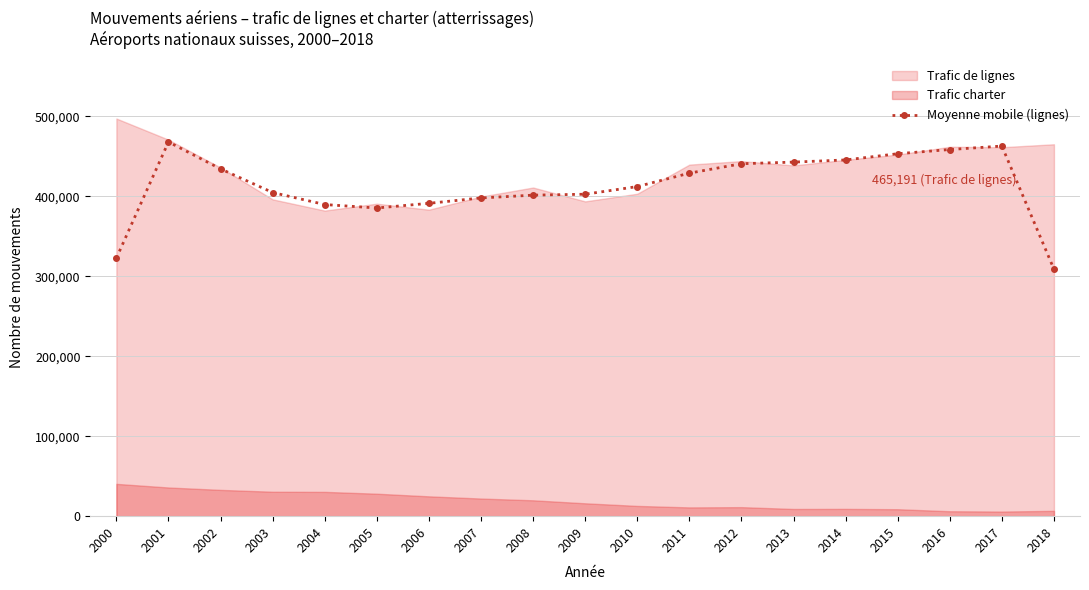

The value at 2012 is 649010.9. True or false?

False